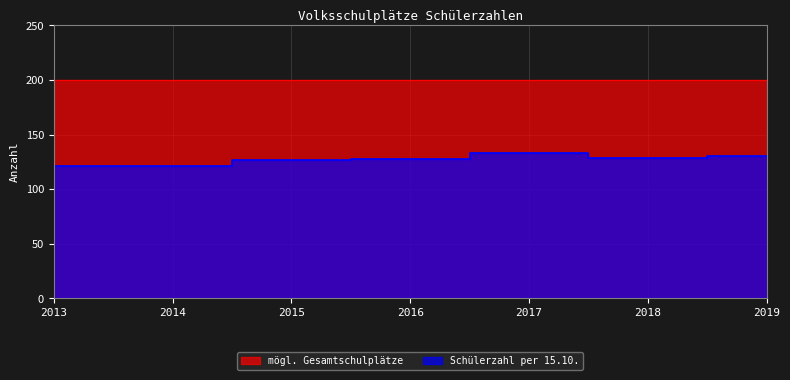

Reading right to left, list all the values displayed in this chart.

130	129	133	128	127	121	121